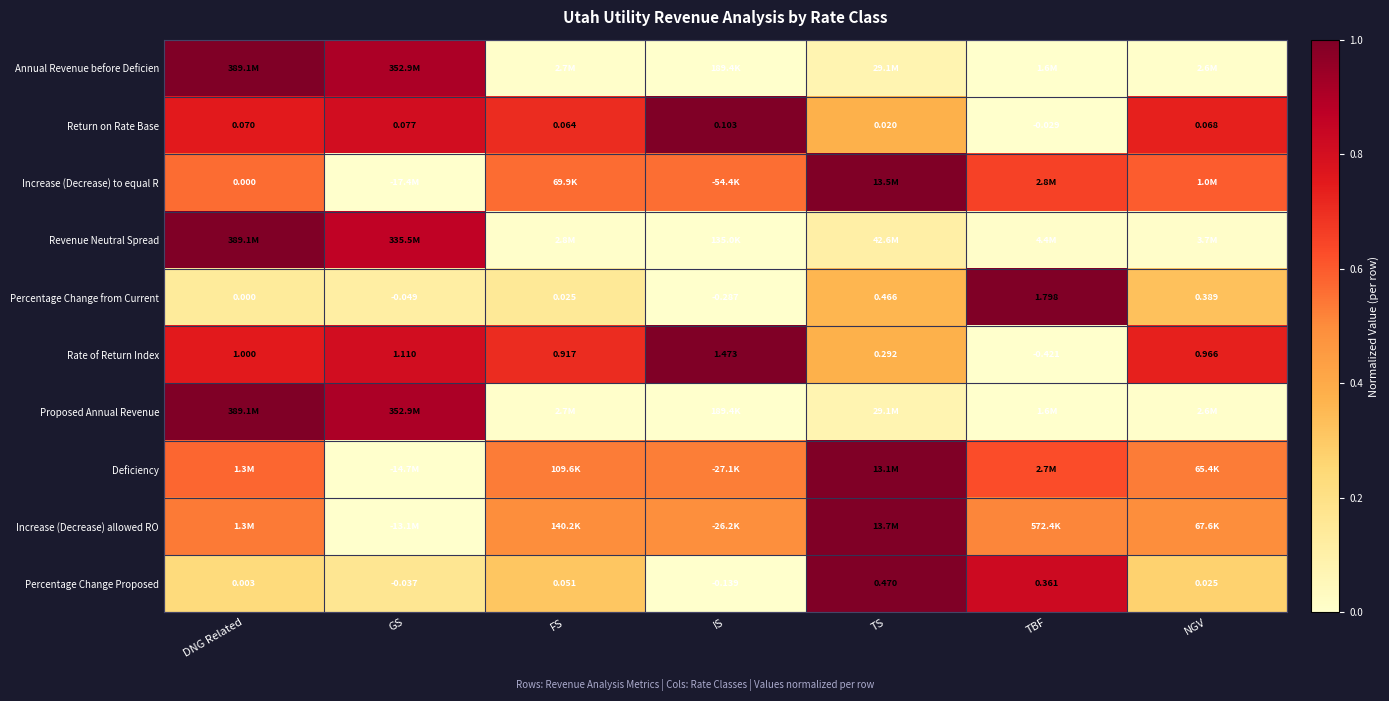

Is the value of Return on Rate Base at NGV greater than the value of Percentage Change from Current at TBF?

No